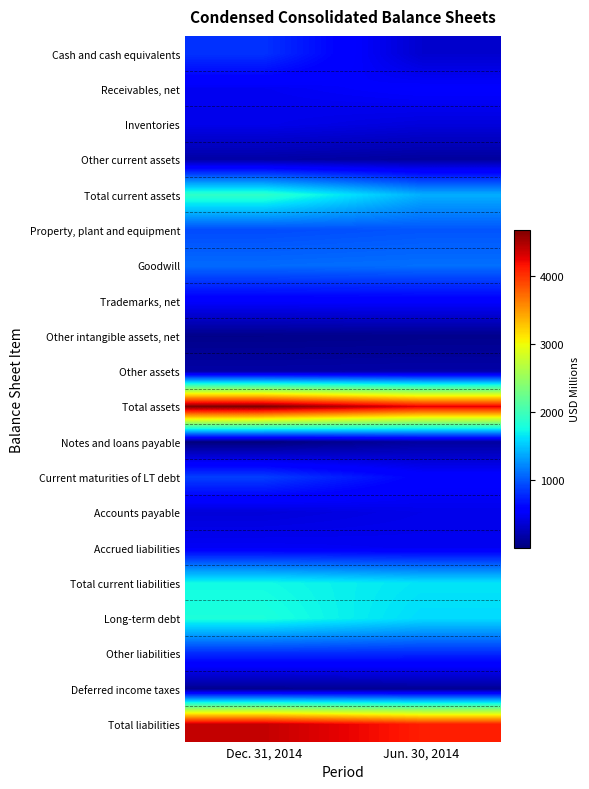

Reading right to left, extract all data points from this chart.

Cash and cash equivalents: Jun. 30, 2014=329	Dec. 31, 2014=819
Receivables, net: Jun. 30, 2014=546	Dec. 31, 2014=473
Inventories: Jun. 30, 2014=386	Dec. 31, 2014=446
Other current assets: Jun. 30, 2014=134	Dec. 31, 2014=167
Total current assets: Jun. 30, 2014=1395	Dec. 31, 2014=1905
Property, plant and equipment: Jun. 30, 2014=977	Dec. 31, 2014=933
Goodwill: Jun. 30, 2014=1101	Dec. 31, 2014=1080
Trademarks, net: Jun. 30, 2014=547	Dec. 31, 2014=537
Other intangible assets, net: Jun. 30, 2014=64	Dec. 31, 2014=55
Other assets: Jun. 30, 2014=174	Dec. 31, 2014=164
Total assets: Jun. 30, 2014=4258	Dec. 31, 2014=4674
Notes and loans payable: Jun. 30, 2014=143	Dec. 31, 2014=2
Current maturities of LT debt: Jun. 30, 2014=575	Dec. 31, 2014=875
Accounts payable: Jun. 30, 2014=440	Dec. 31, 2014=375
Accrued liabilities: Jun. 30, 2014=472	Dec. 31, 2014=492
Total current liabilities: Jun. 30, 2014=1638	Dec. 31, 2014=1744
Long-term debt: Jun. 30, 2014=1595	Dec. 31, 2014=1795
Other liabilities: Jun. 30, 2014=768	Dec. 31, 2014=773
Deferred income taxes: Jun. 30, 2014=103	Dec. 31, 2014=81
Total liabilities: Jun. 30, 2014=4104	Dec. 31, 2014=4393